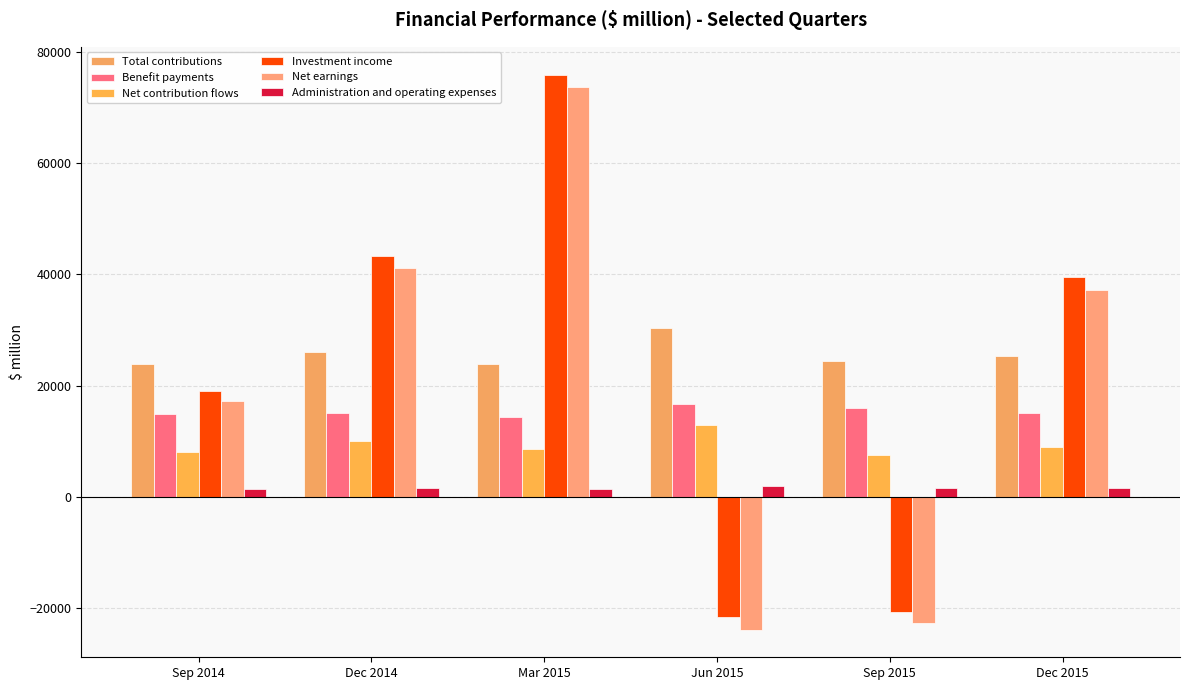

What is the total value across all series at Sep 2015?

5965